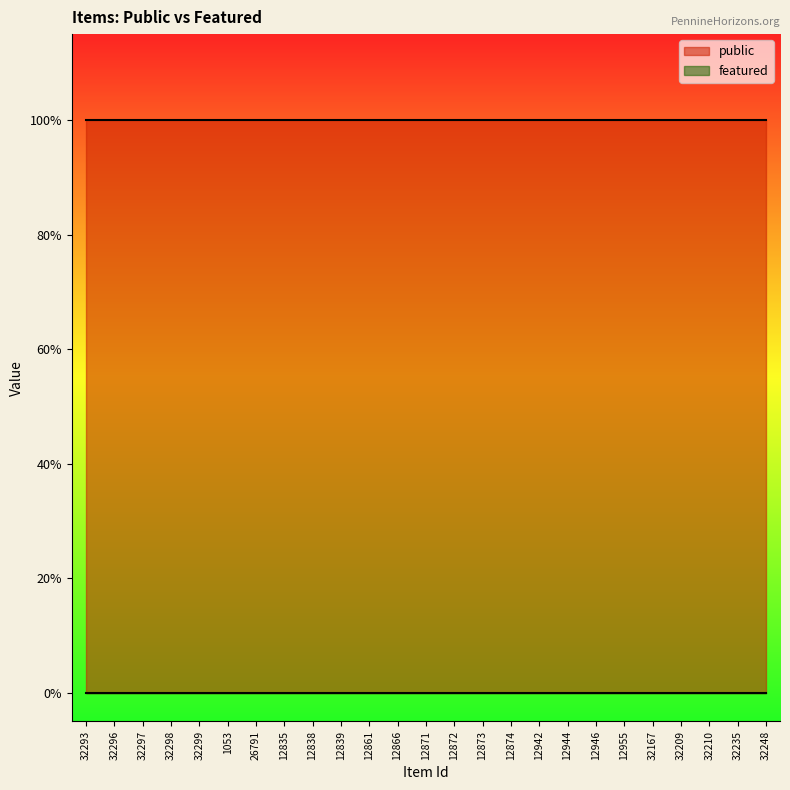

True or false: featured has a value of 0 at 32167.

True